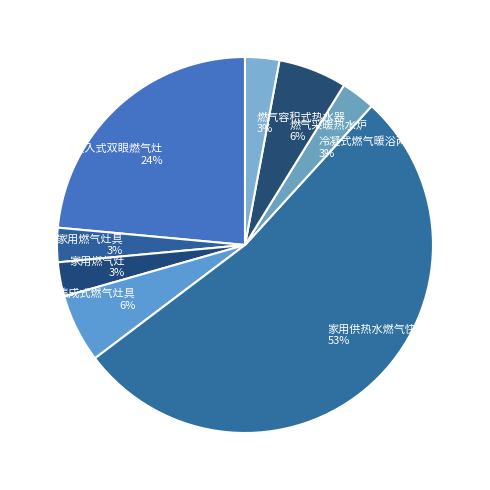

What is the ratio of the value at 燃气采暖热水炉 to the value at 集成式燃气灶具?

1.0